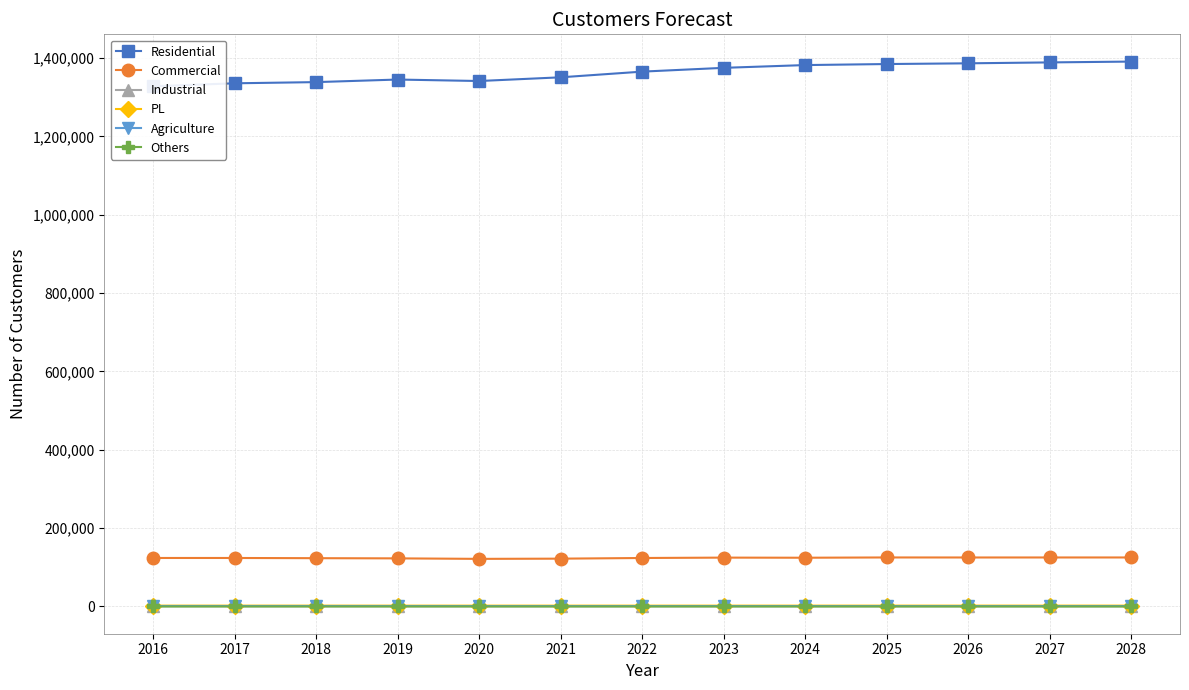

What is the total value across all series at 2024?

1510475.0